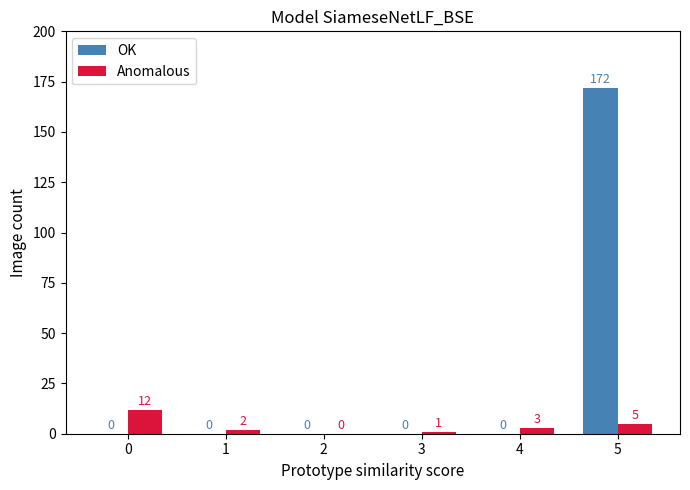

Count the number of categories in the chart.

6